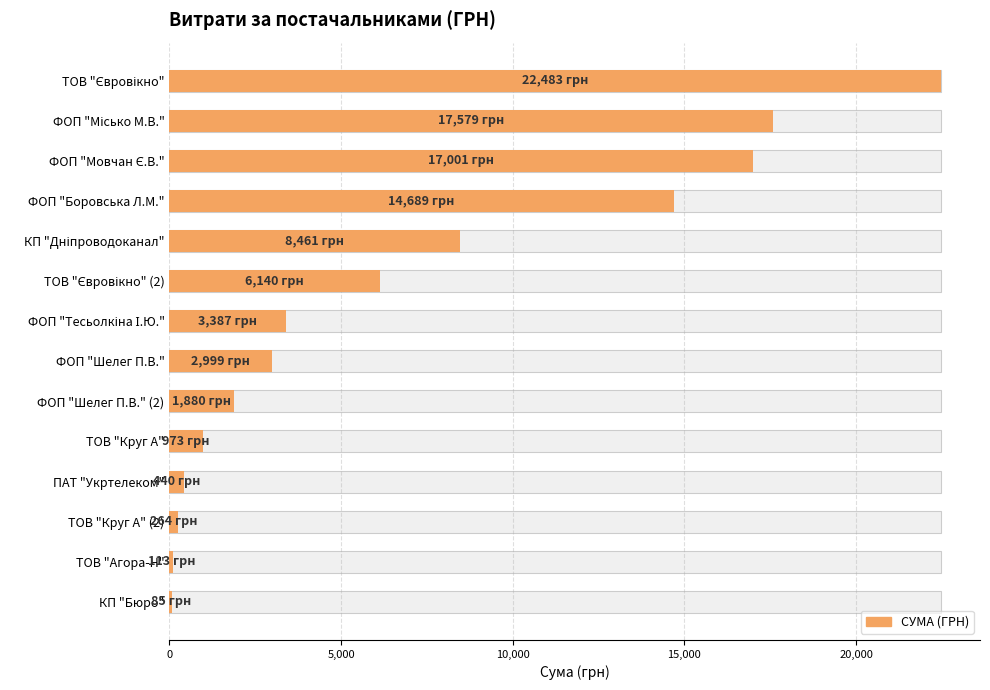

The value at ФОП "Шелег П.В." (2) is 1880.0. True or false?

True